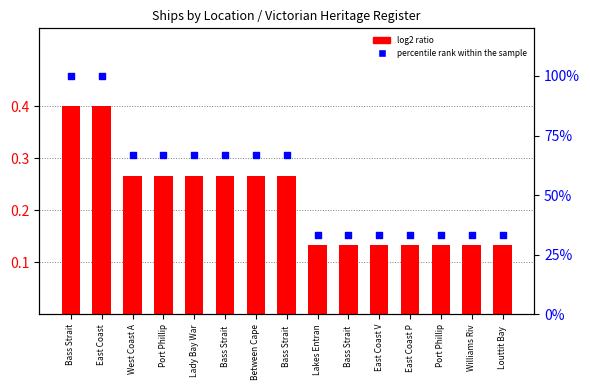

At which category is the sum across all series the highest?

Bass Strait